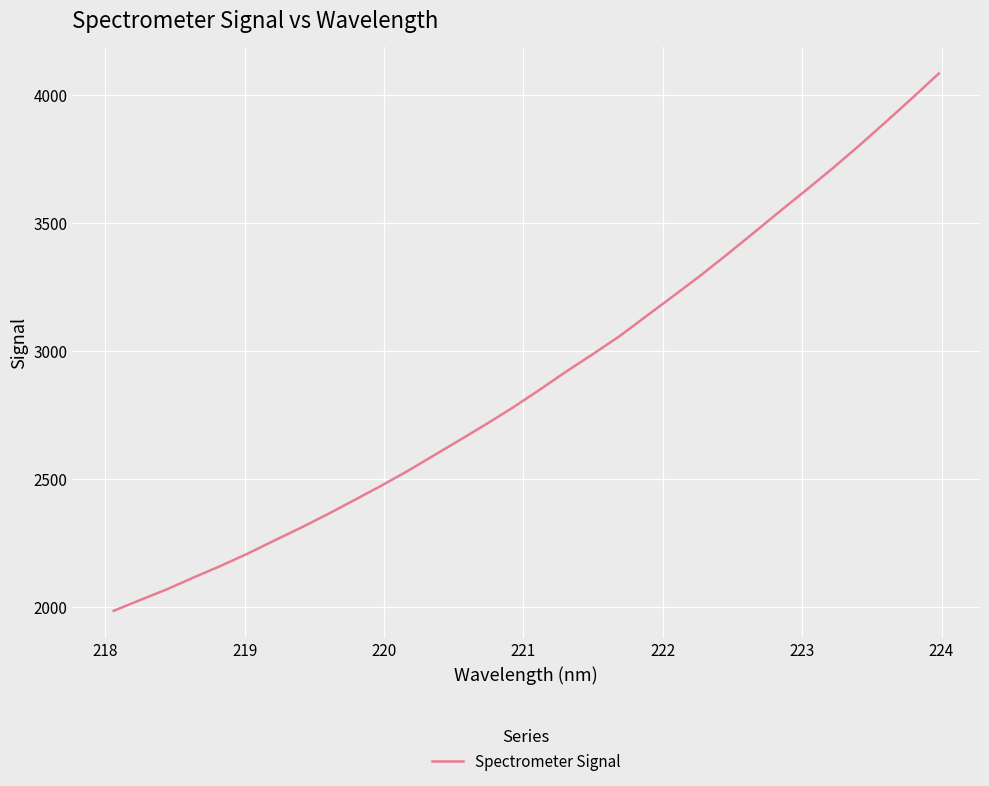

What is the smallest value displayed?

1984.4